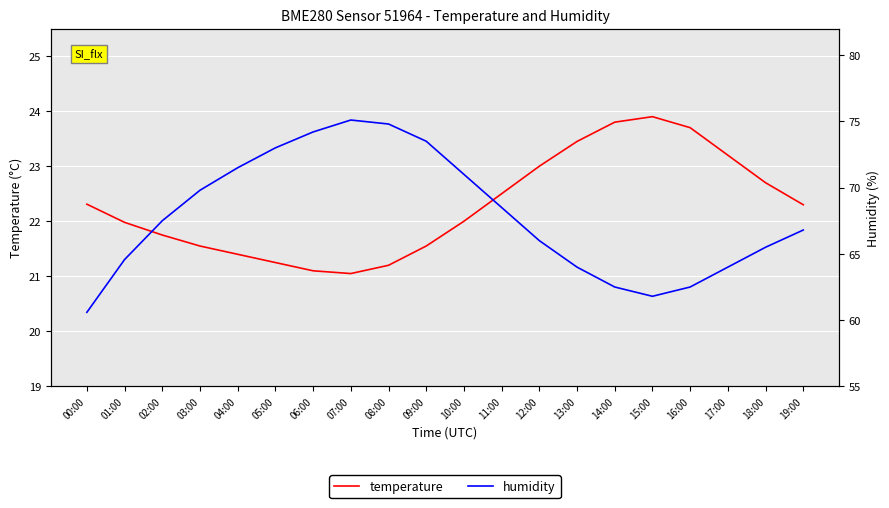

Rank the series by their maximum value, from lowest to highest.

temperature, humidity